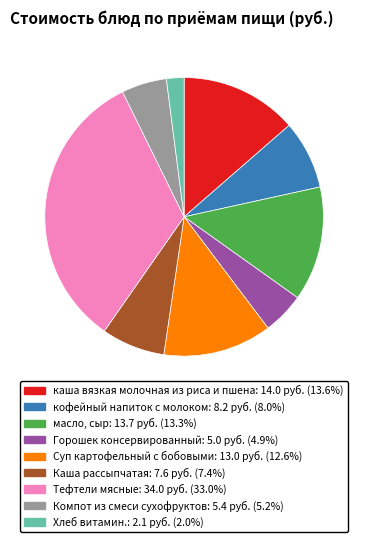

How many slices are in this pie chart?

9